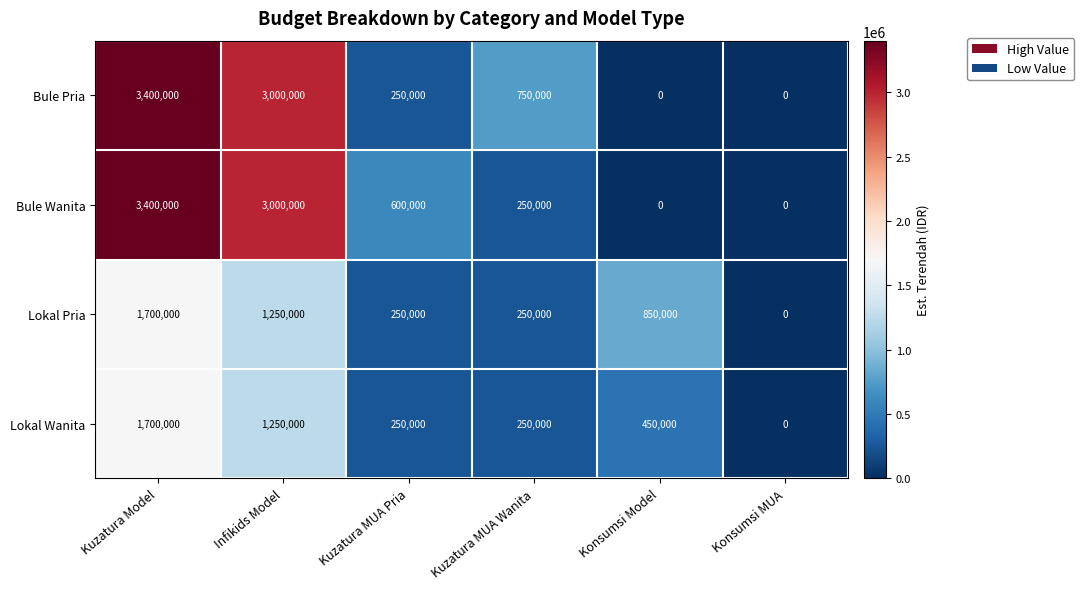

What is the difference between the highest and lowest values at Infikids Model?

1750000